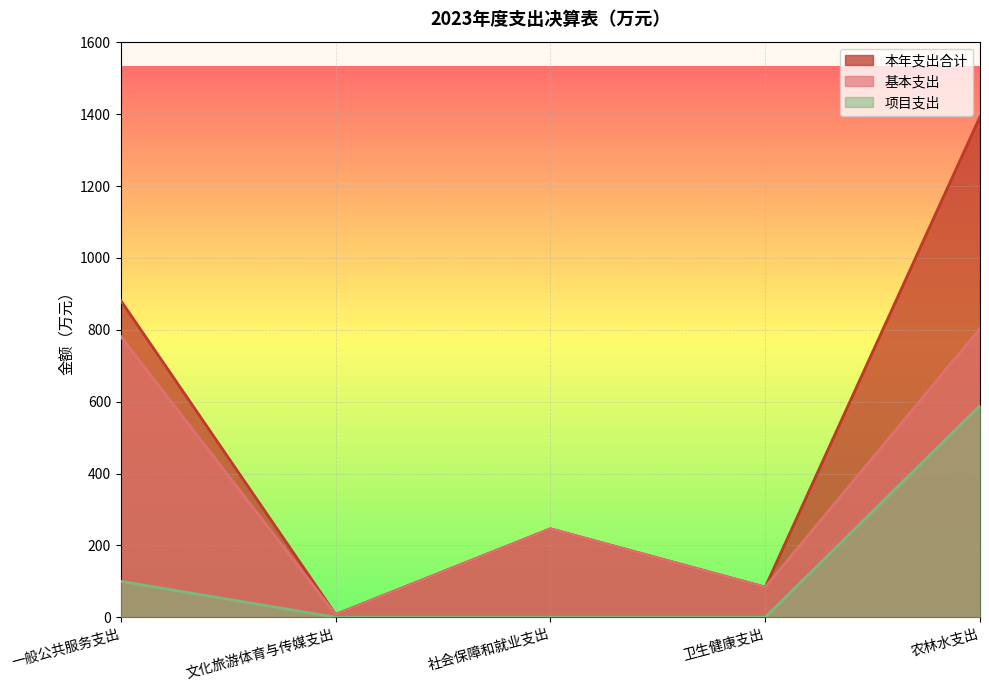

At which label does 本年支出合计 first exceed 246?

一般公共服务支出